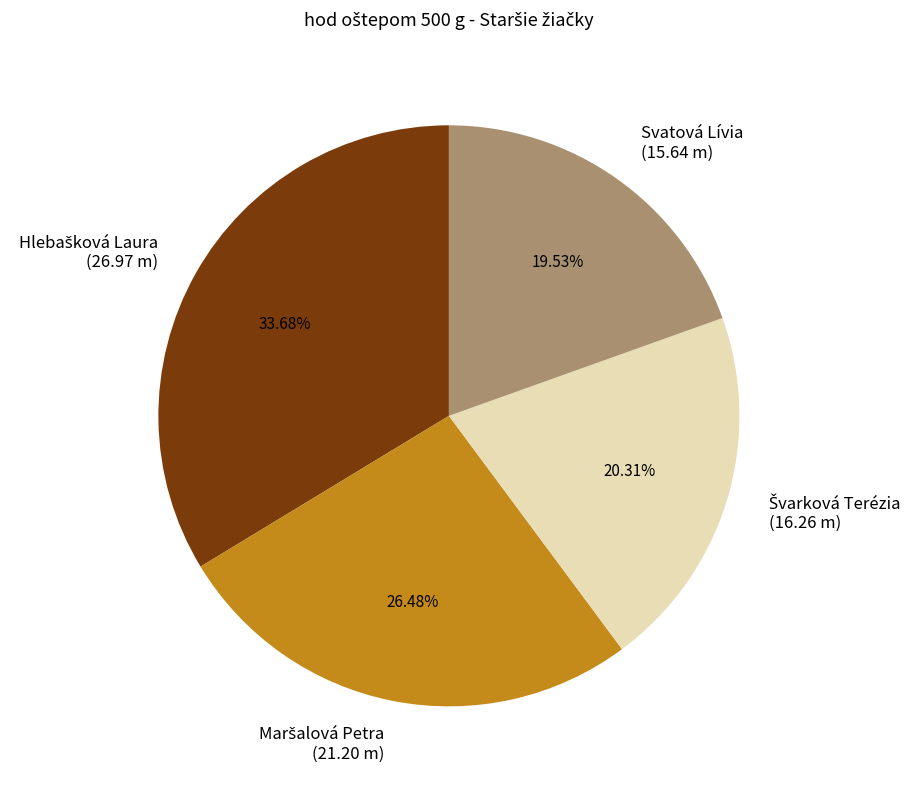

Is there any slice that represents more than half of the pie?

No